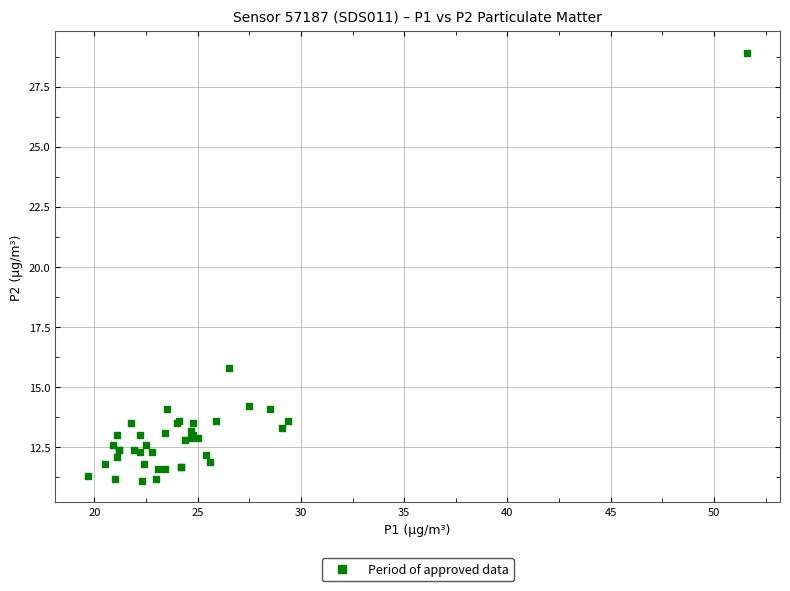

What Y value in the scatter plot is closest to 20?

15.8